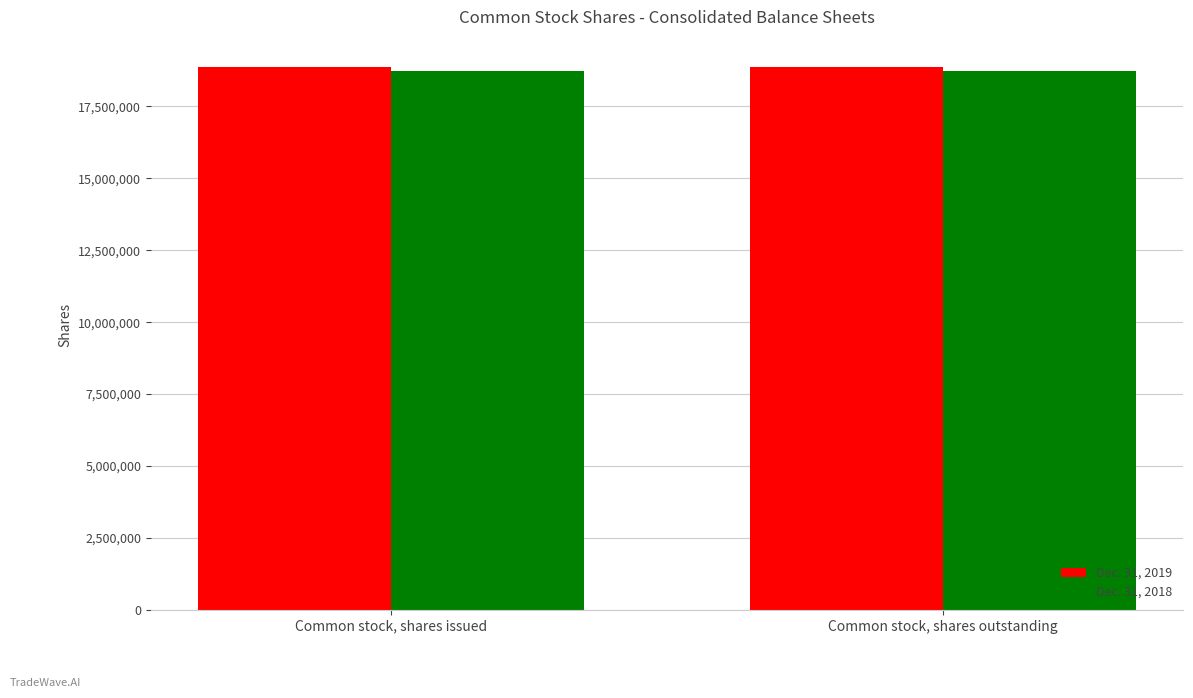

How many groups of bars are there?

2